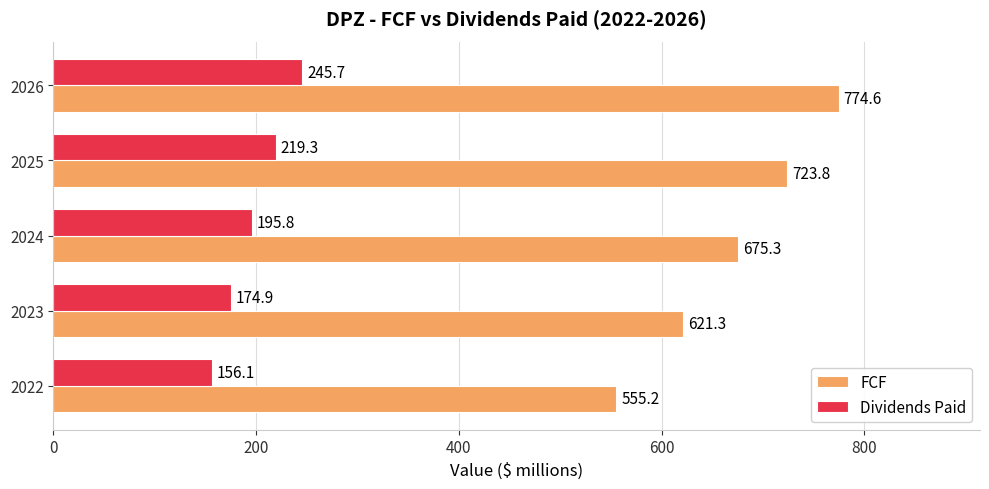

List the labels in order of Dividends Paid value, smallest first.

2022, 2023, 2024, 2025, 2026